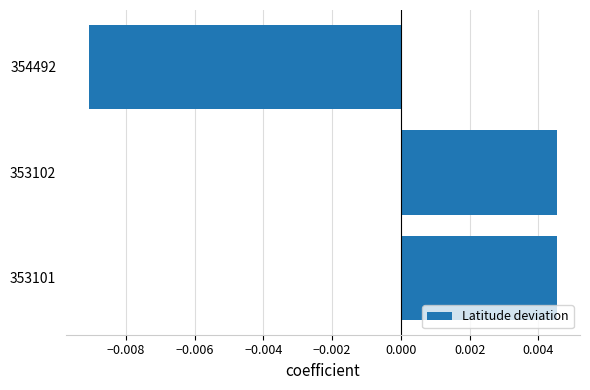

How many values are above zero?

2